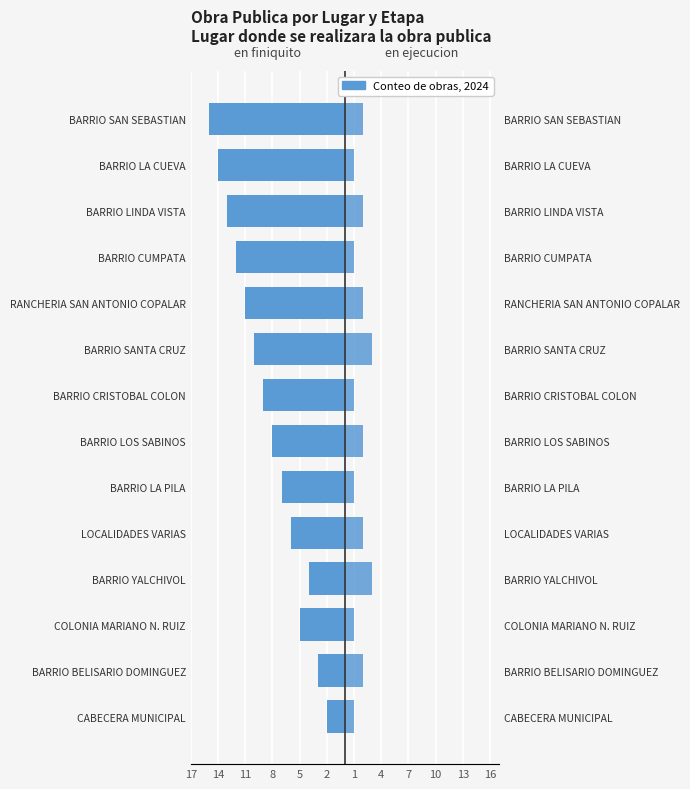

How many data points in en ejecucion are above 2?

2